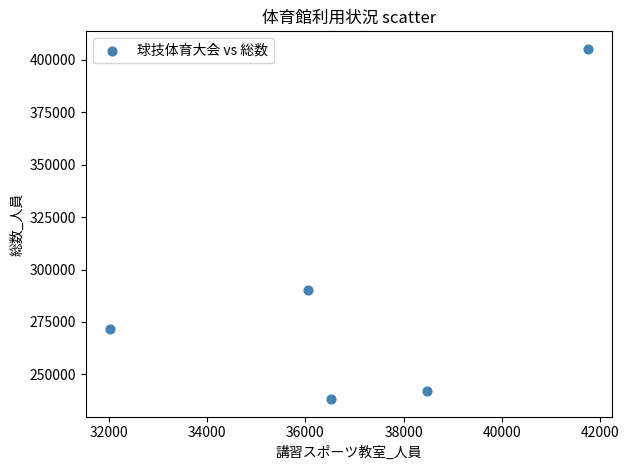

What Y value in the scatter plot is closest to 321765?

290415